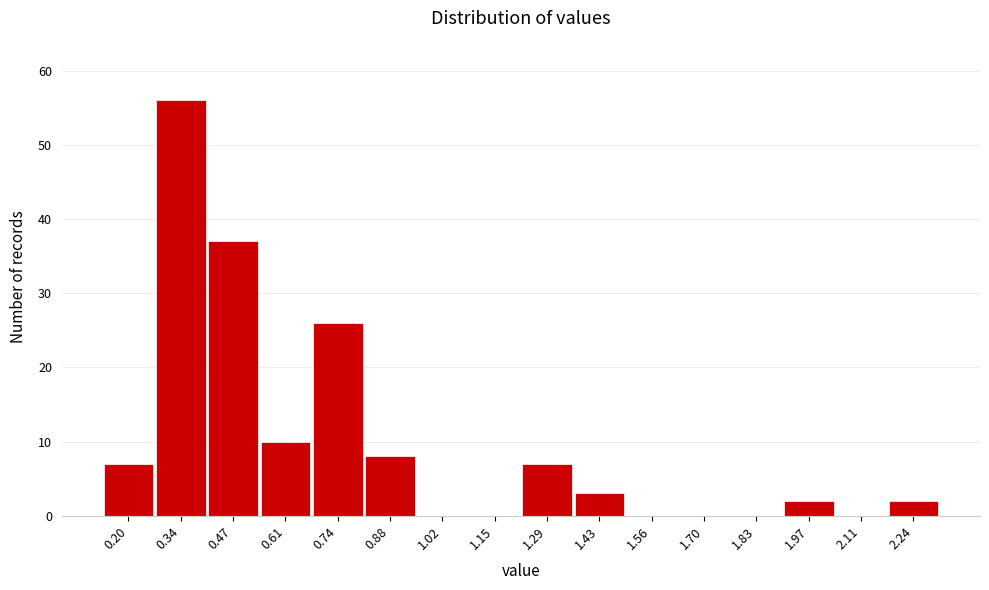

Reading left to right, list all the values displayed in this chart.

0.20=7	0.34=56	0.47=37	0.61=10	0.74=26	0.88=8	1.02=0	1.15=0	1.29=7	1.43=3	1.56=0	1.70=0	1.83=0	1.97=2	2.11=0	2.24=2